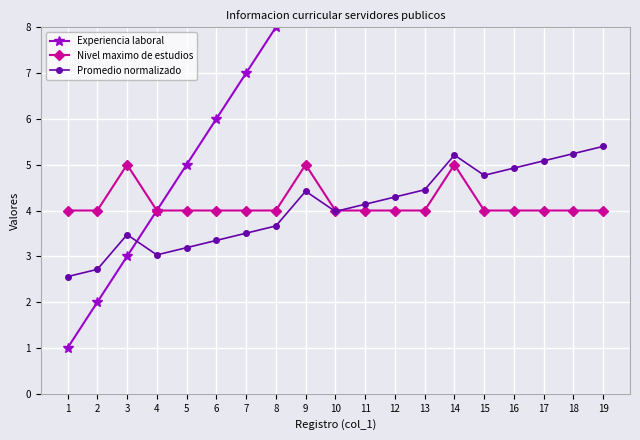

Count the Nivel maximo de estudios values in the range 4 to 5.

19